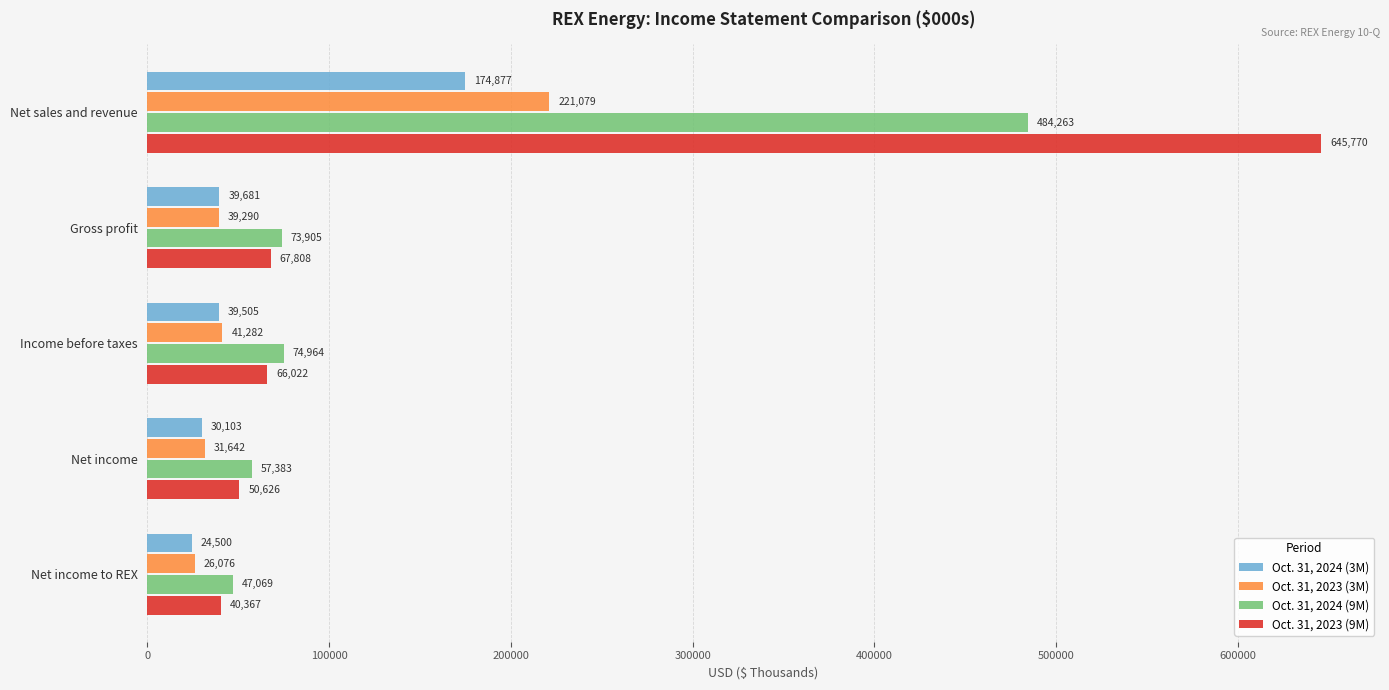

List the labels in order of Oct. 31, 2024 (9M) value, smallest first.

Net income to REX, Net income, Gross profit, Income before taxes, Net sales and revenue